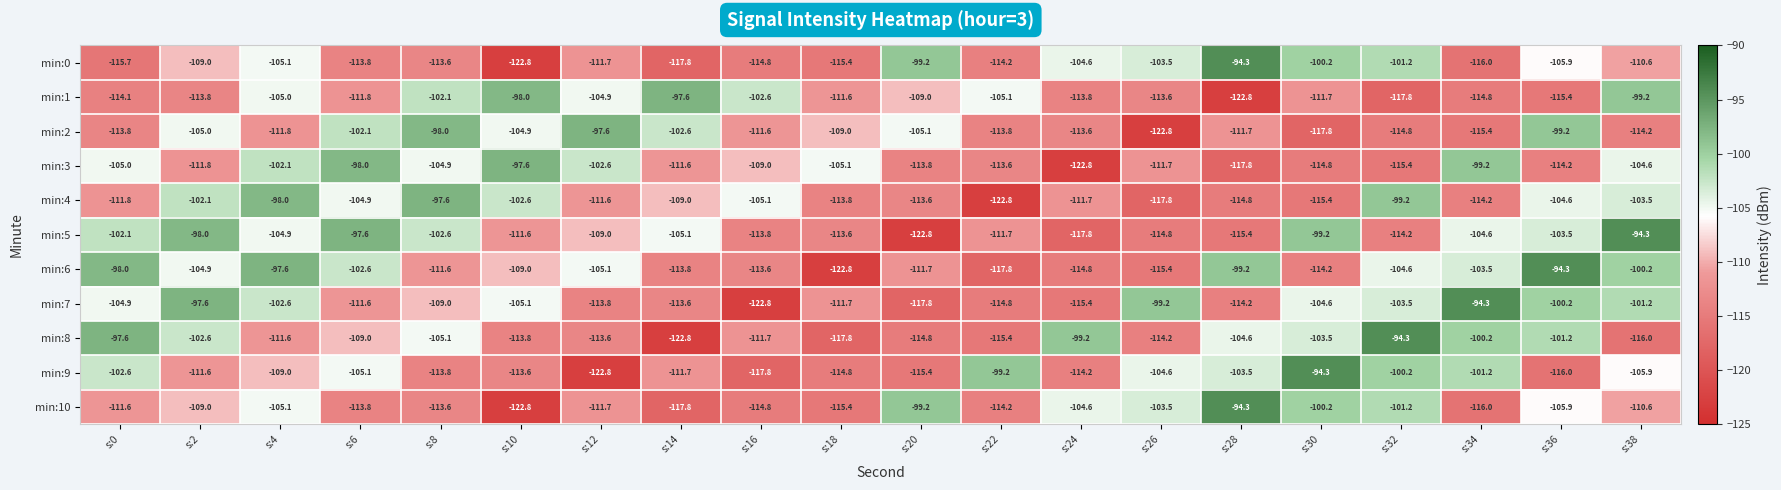

At which label does min:2 reach its minimum?

s:26